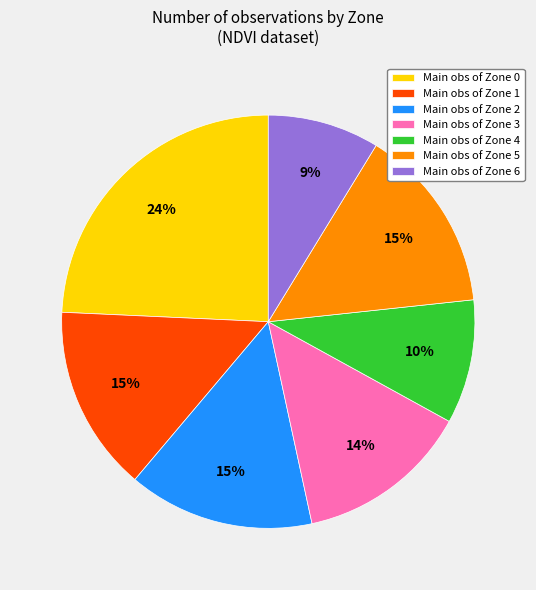

Is there a majority slice in this chart?

No